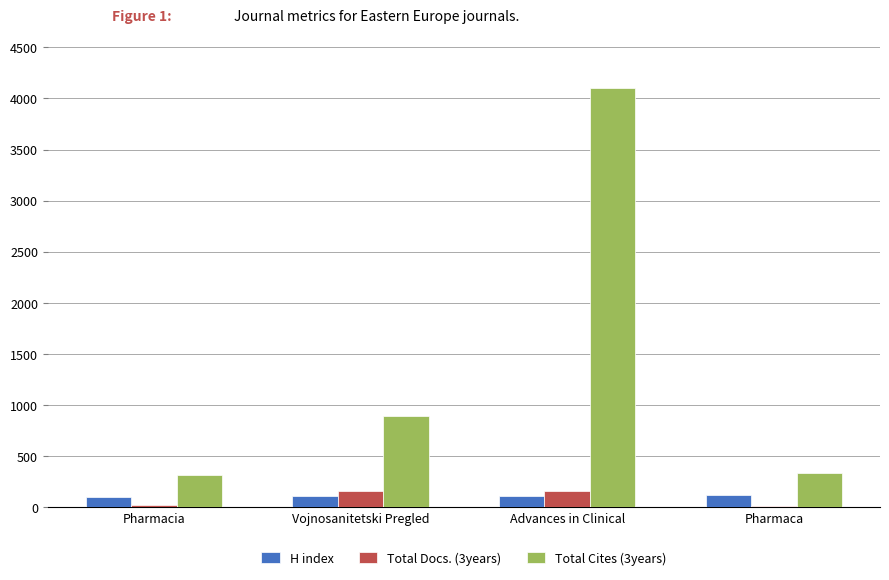

What is the difference between the maximum and minimum values in the Total Docs. (3years) series?

147